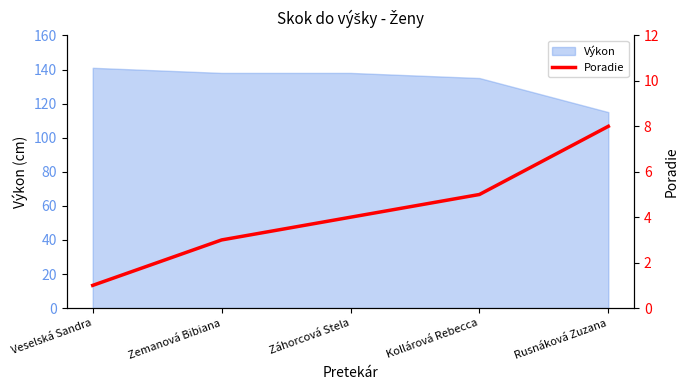

At which label does the data first exceed 4?

Kollárová Rebecca